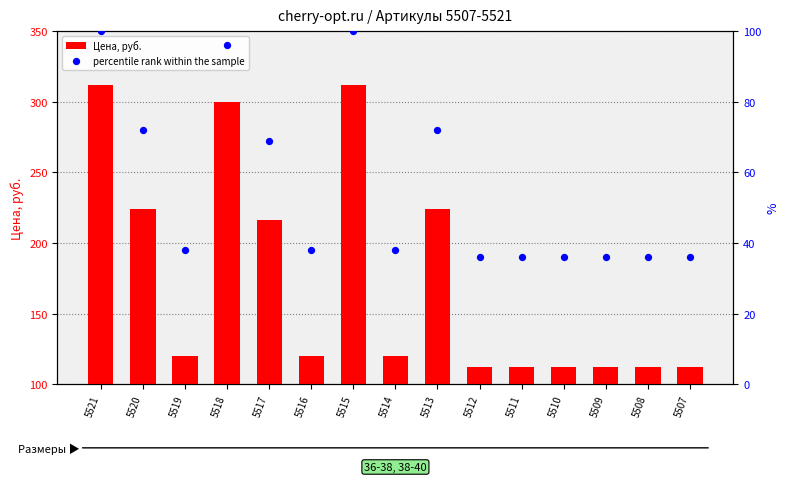

Is the value of Цена, руб. at 5520 greater than the value of percentile rank within the sample at 5511?

Yes